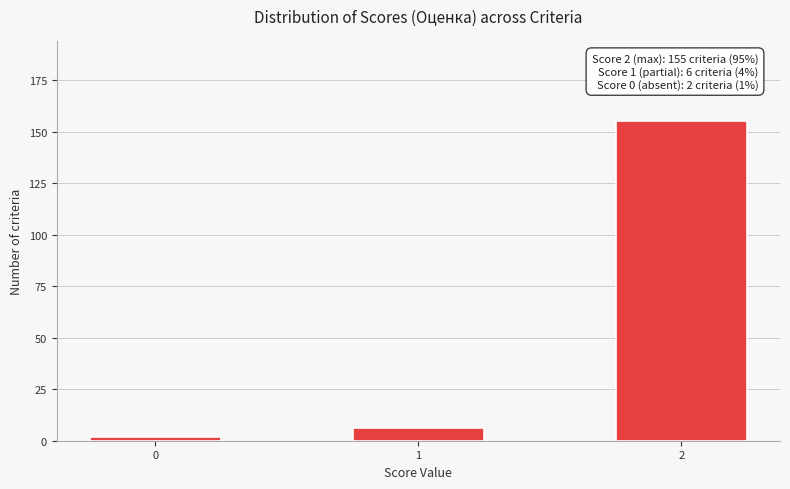

Reading right to left, list all the values displayed in this chart.

155	6	2